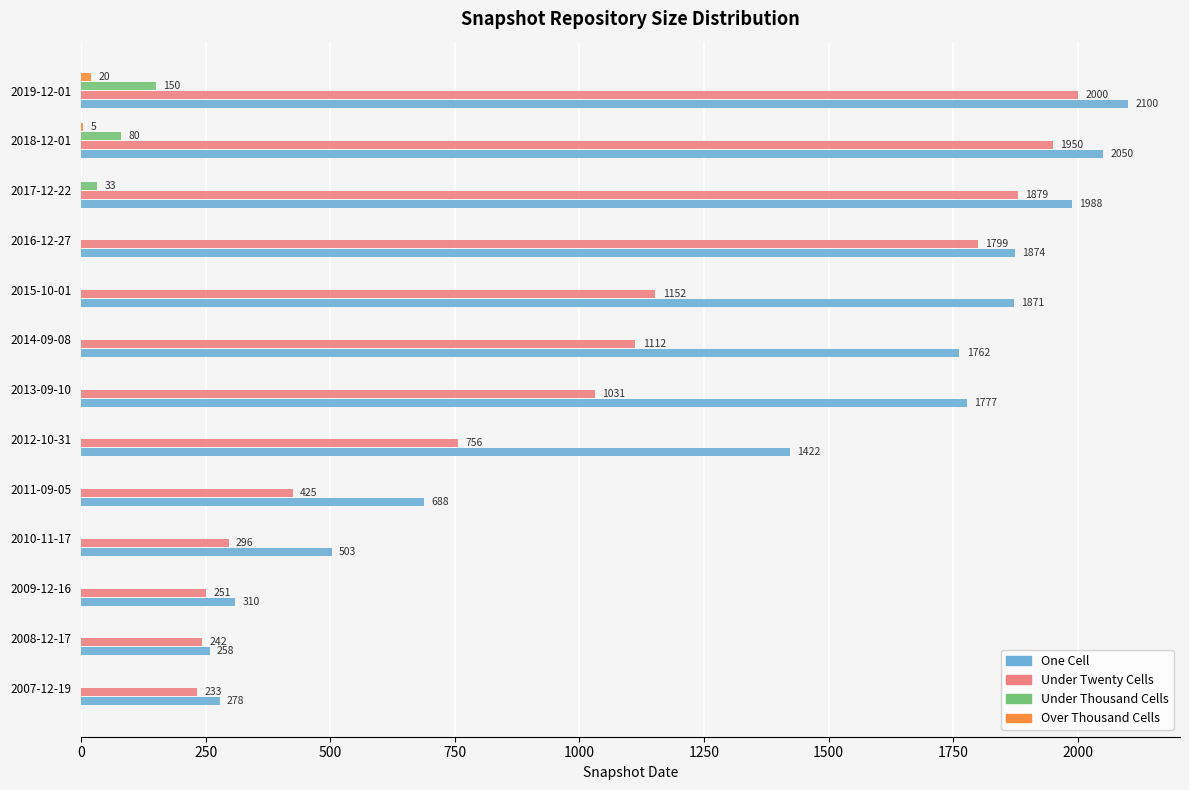

What is the maximum value shown in the chart?

2100